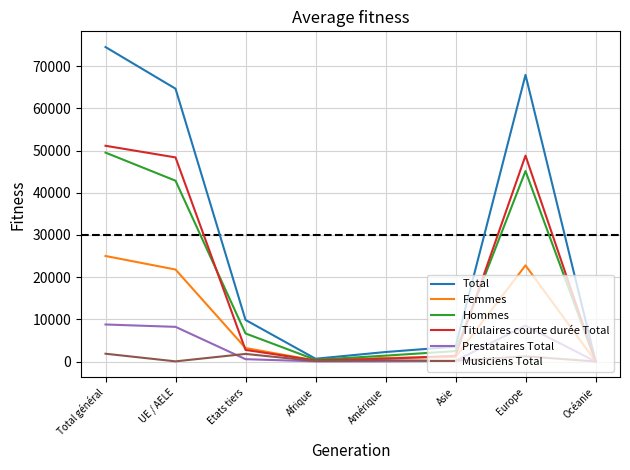

True or false: Total has a value of 149 at Océanie.

True